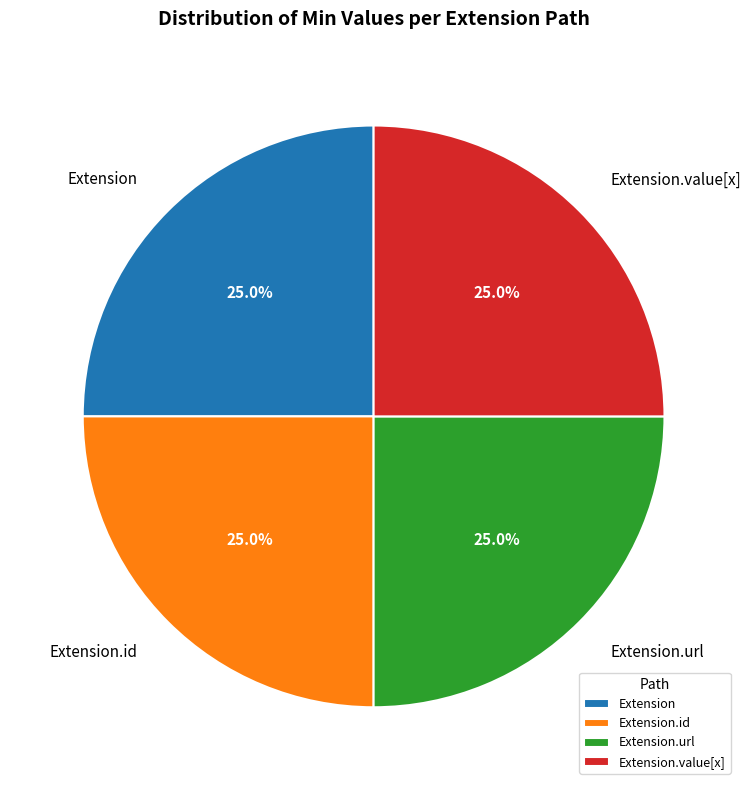

What percentage is the Extension.url slice, to the nearest percent?

25%